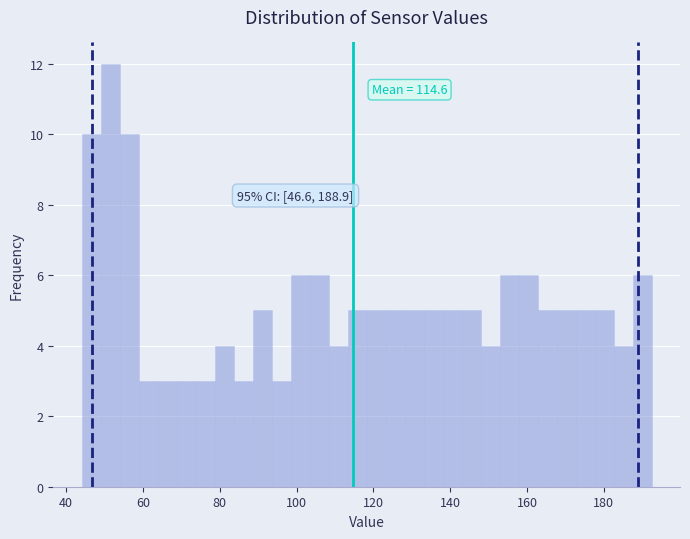

Around what value on the x-axis is the tallest bar? Give the approximate position of its centre, as read against the axis.

52